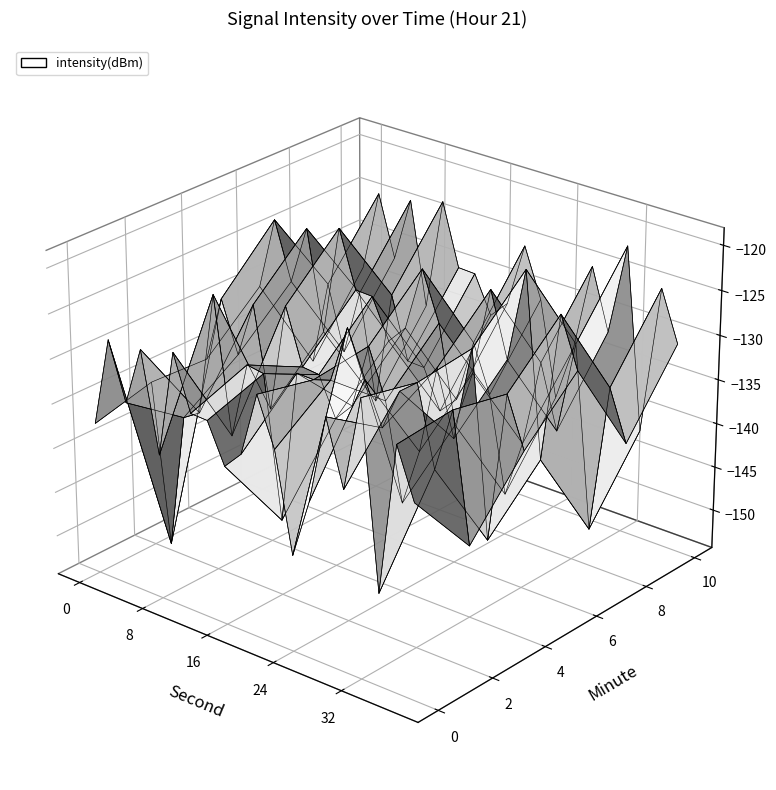

Reading left to right, extract all data points from this chart.

0: 0=-137.3	1=-127.3	2=-133.7	3=-127.1	4=-138.2	5=-126.2	6=-132.2	7=-132.3	8=-136.6	9=-134.6	10=-127.4	11=-132.7	12=-143.6	13=-137.0	14=-127.2	15=-134.3	16=-123.8	17=-144.1	18=-127.4	19=-132.9
2: 0=-135.7	1=-153.7	2=-138.4	3=-137.2	4=-123.3	5=-138.4	6=-129.8	7=-130.1	8=-145.9	9=-128.8	10=-128.8	11=-128.2	12=-121.9	13=-126.9	14=-131.4	15=-126.8	16=-125.2	17=-133.9	18=-126.8	19=-140.8
4: 0=-136.0	1=-128.5	2=-134.2	3=-127.9	4=-139.1	5=-126.8	6=-133.0	7=-133.2	8=-137.5	9=-135.4	10=-128.1	11=-133.5	12=-144.3	13=-137.8	14=-127.9	15=-135.0	16=-124.5	17=-144.9	18=-128.1	19=-133.6
6: 0=-130.5	1=-122.3	2=-128.7	3=-122.1	4=-133.2	5=-120.9	6=-127.2	7=-127.3	8=-131.7	9=-129.6	10=-122.4	11=-127.8	12=-138.6	13=-132.1	14=-122.2	15=-129.3	16=-118.8	17=-139.1	18=-122.4	19=-127.9
8: 0=-142.1	1=-132.4	2=-139.7	3=-132.2	4=-144.2	5=-131.2	6=-138.2	7=-138.3	8=-142.7	9=-140.7	10=-133.5	11=-138.8	12=-149.7	13=-143.1	14=-133.2	15=-140.3	16=-129.8	17=-150.2	18=-133.4	19=-139.0
10: 0=-133.8	1=-124.6	2=-131.5	3=-124.2	4=-135.9	5=-123.2	6=-130.2	7=-130.3	8=-134.5	9=-132.5	10=-125.3	11=-130.8	12=-141.5	13=-135.1	14=-125.2	15=-132.0	16=-121.7	17=-142.0	18=-125.2	19=-130.8